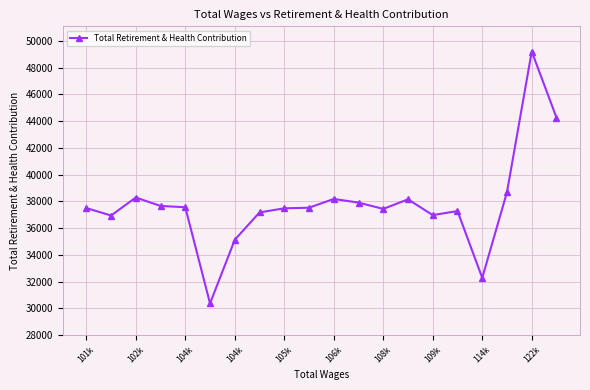

How many data points are less than 37529?

10